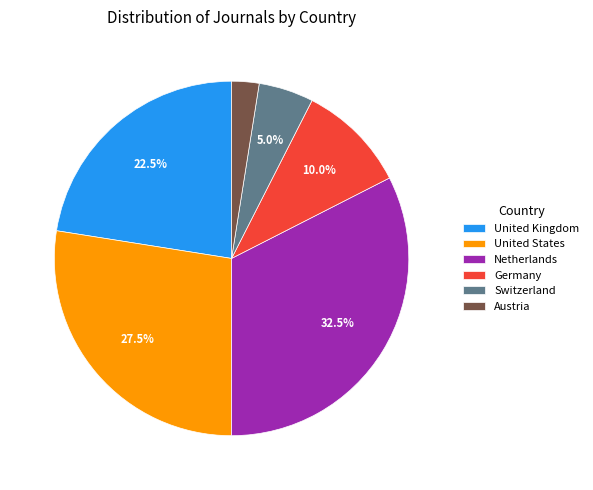

Rank the categories by value from lowest to highest.

Austria, Switzerland, Germany, United Kingdom, United States, Netherlands